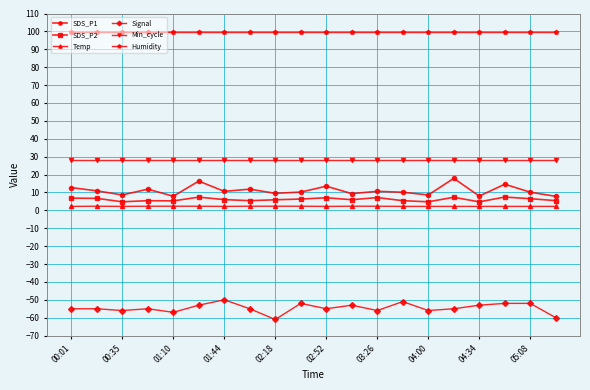

At how many categories does at least one series exceed 66?

20